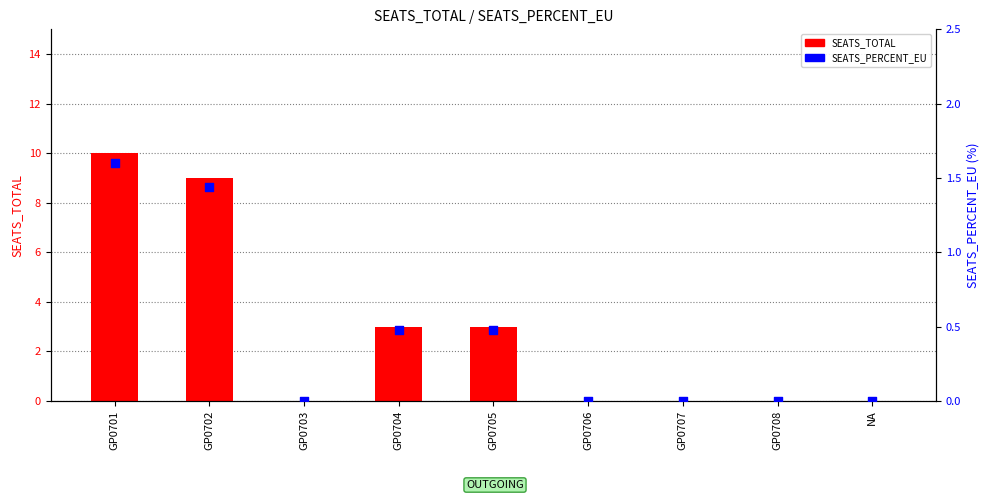

Which series has the largest total across all categories?

SEATS_TOTAL